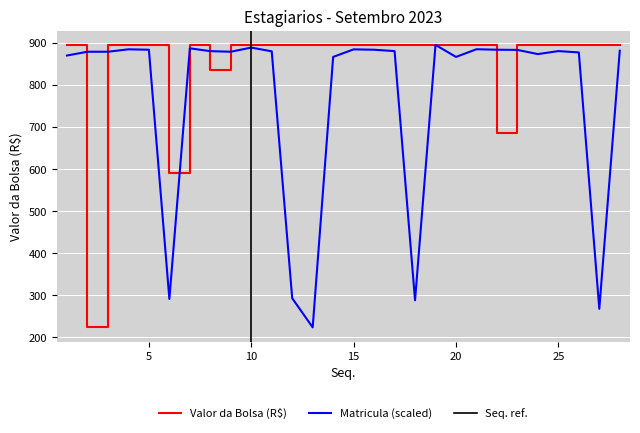

What is the sum of the Matricula (scaled) values at 7 and 13?

1110.3